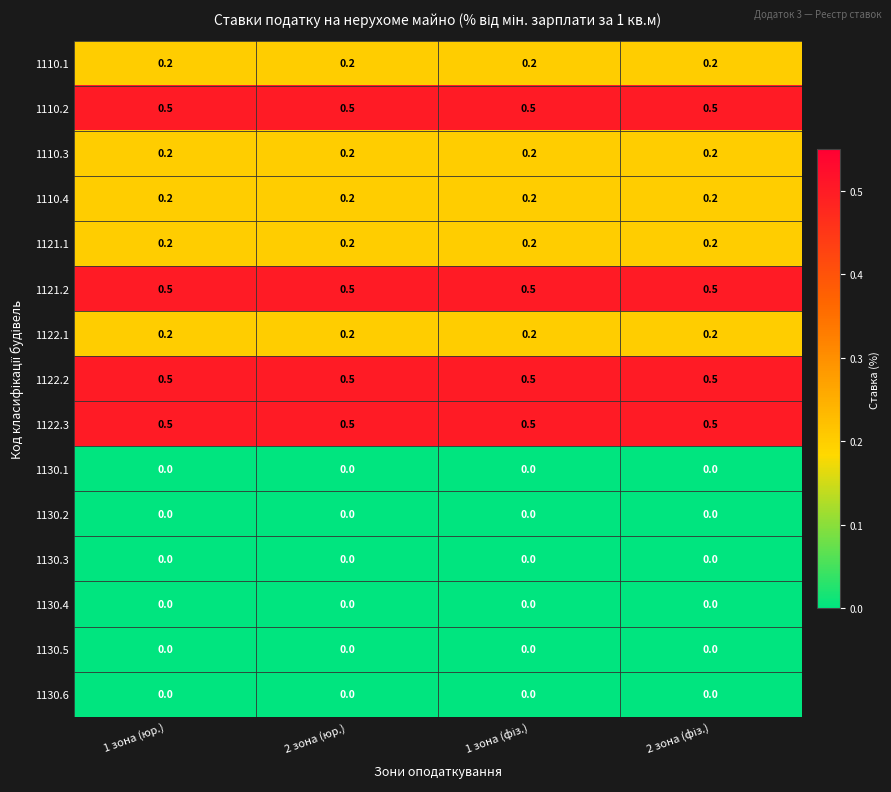

At how many categories does at least one series exceed 0?

4